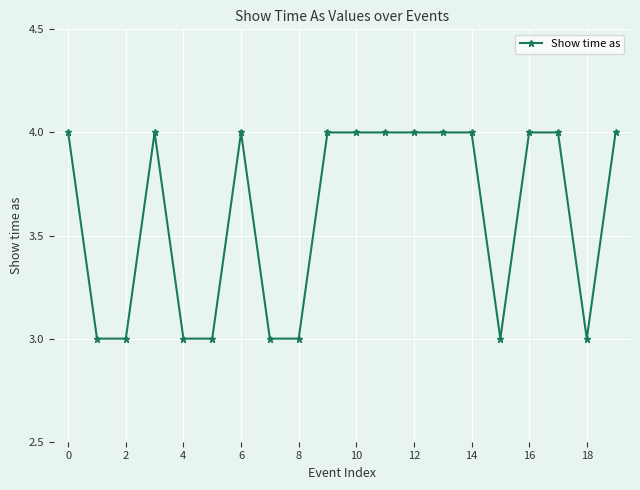

Reading right to left, what are all the values shown in this chart?

4	3	4	4	3	4	4	4	4	4	4	3	3	4	3	3	4	3	3	4